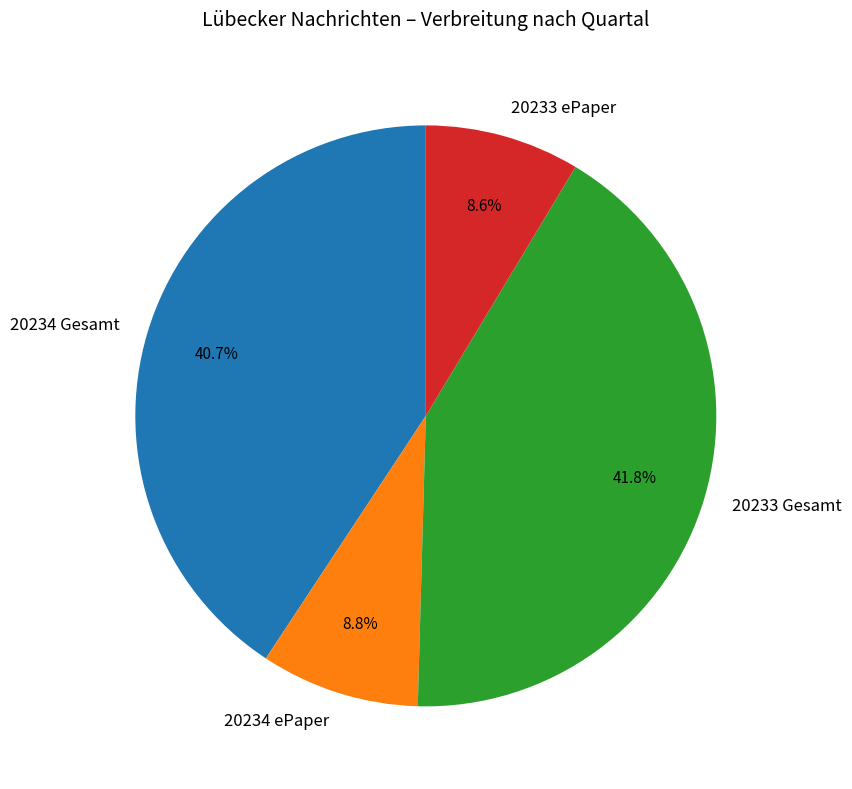

What percentage is the 20234 ePaper slice, to the nearest percent?

9%